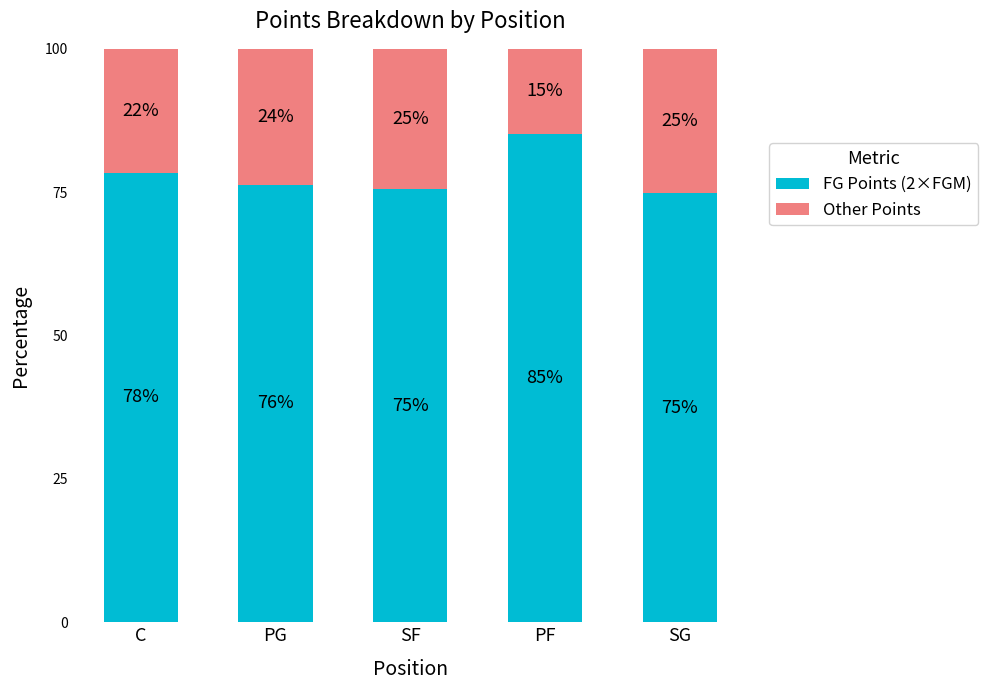

How many bars are there in total?

5